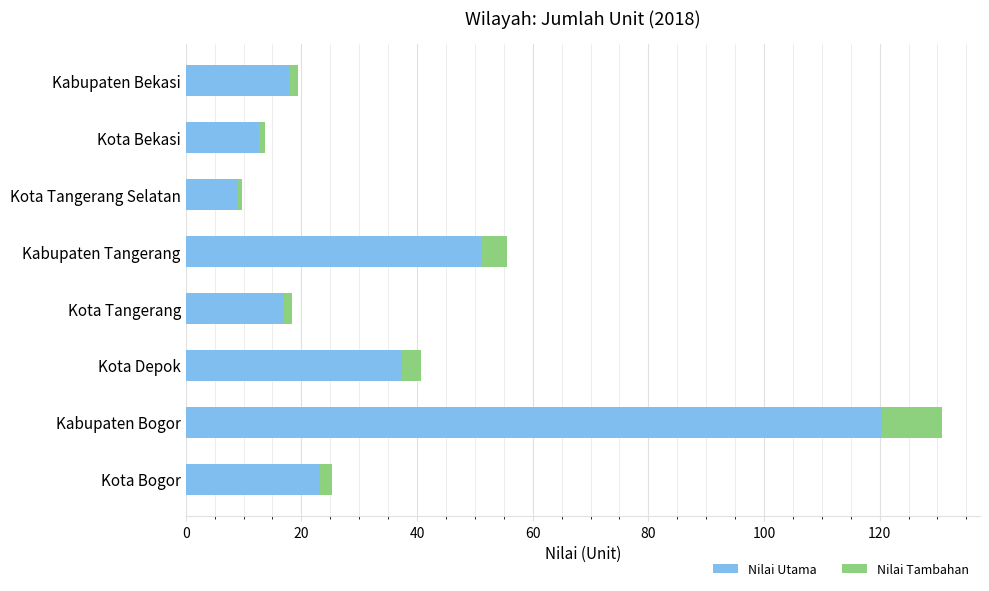

What is the sum of all Nilai Utama values?

288.6